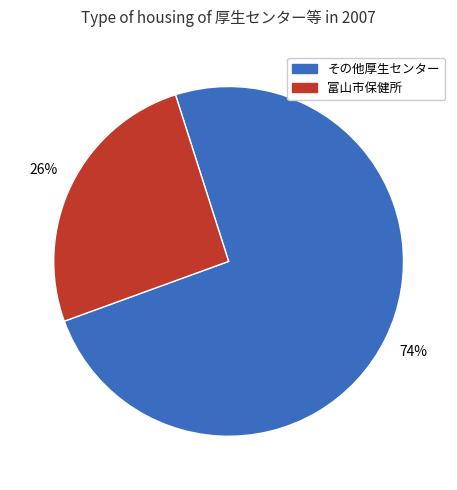

Count the number of slices in the pie.

2